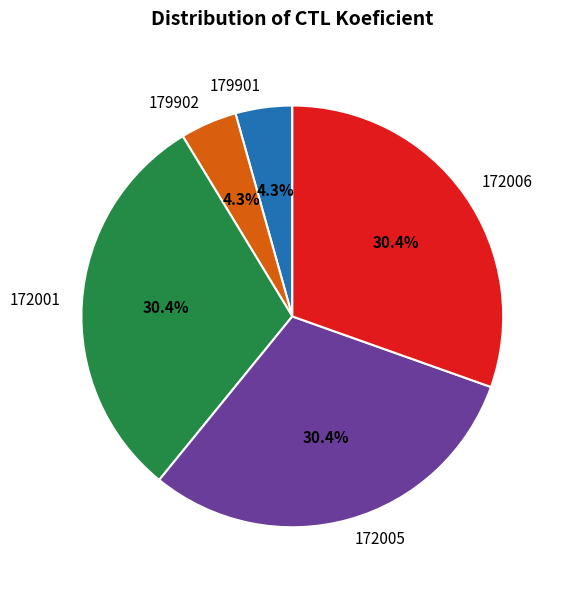

Does any single category account for the majority?

No